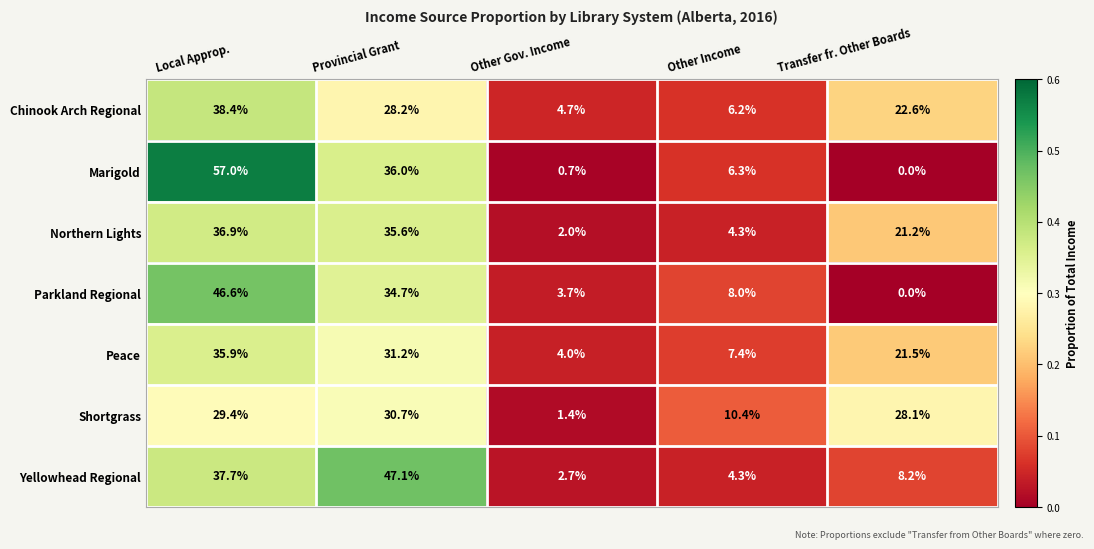

At which category is the sum across all series the highest?

Local Approp.